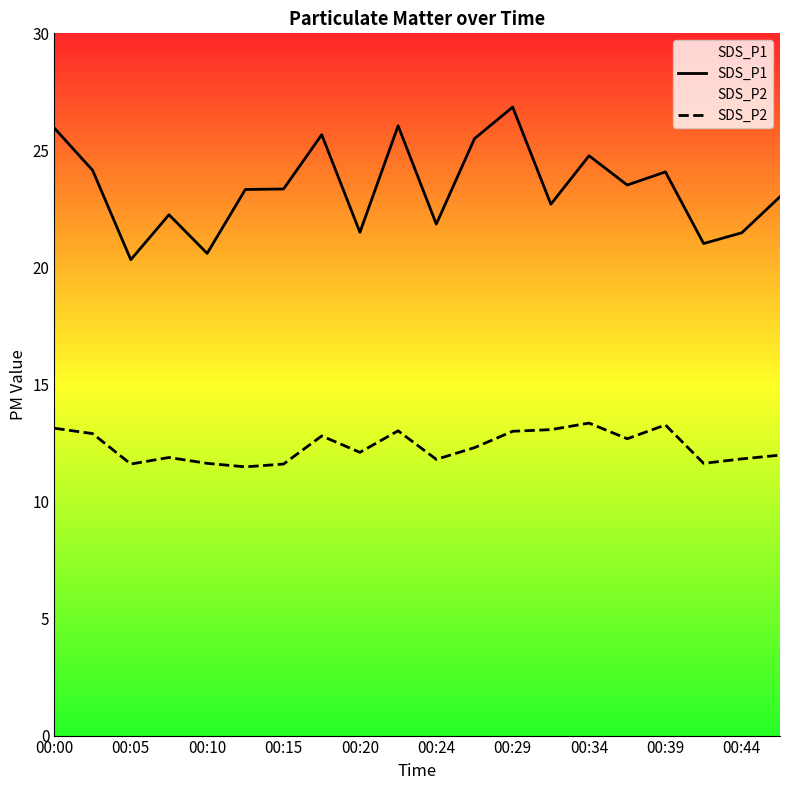

Reading left to right, what are all the values shown in this chart?

SDS_P1: 25.9	24.1	20.3	22.2	20.6	23.3	23.4	25.7	21.5	26.1	21.9	25.5	26.9	22.7	24.8	23.5	24.1	21.0	21.5	23.0
SDS_P2: 13.1	12.9	11.6	11.9	11.6	11.5	11.6	12.8	12.1	13.0	11.8	12.3	13.0	13.1	13.3	12.7	13.3	11.6	11.8	12.0